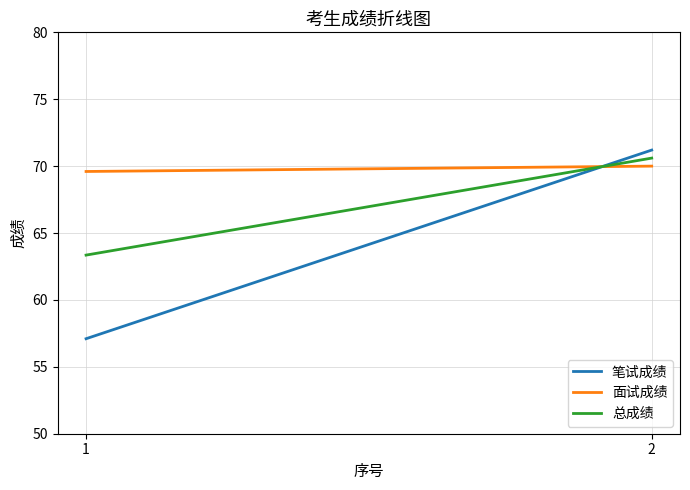

The 笔试成绩 series shows 71.2 at 2. True or false?

True